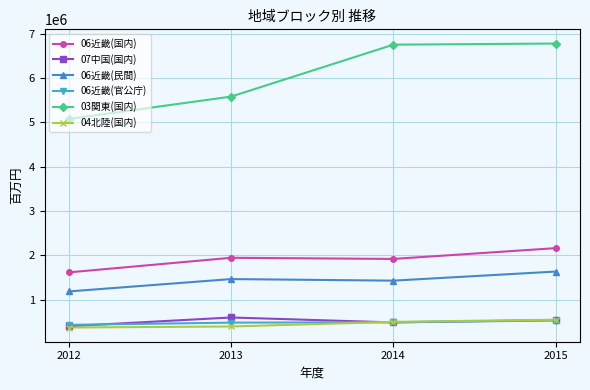

Is the value of 06近畿(民間) at 2015 greater than the value of 06近畿(国内) at 2015?

No